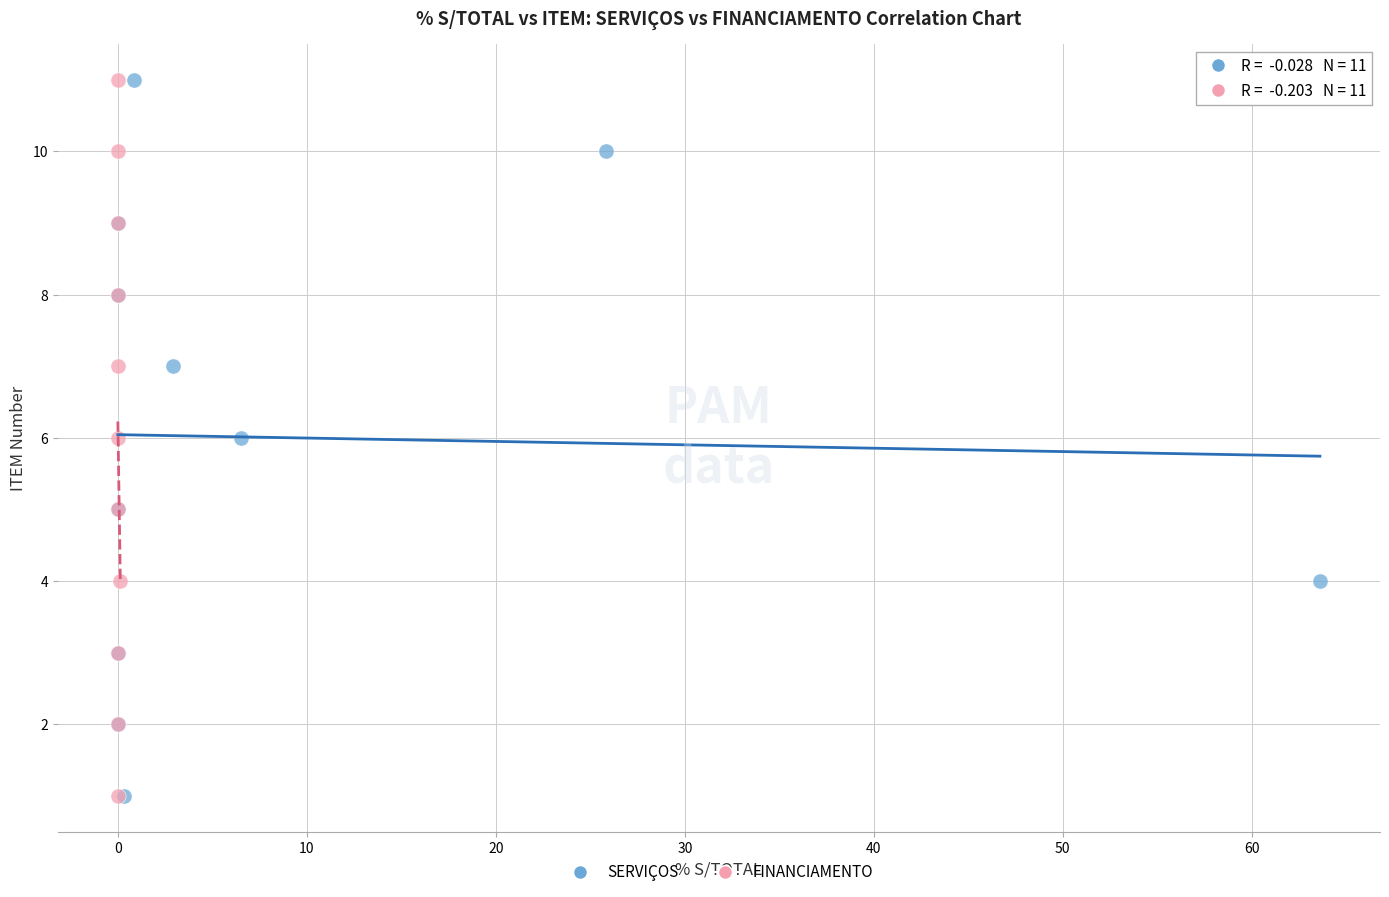

What are all the series names shown in the legend?

SERVIÇOS, FINANCIAMENTO